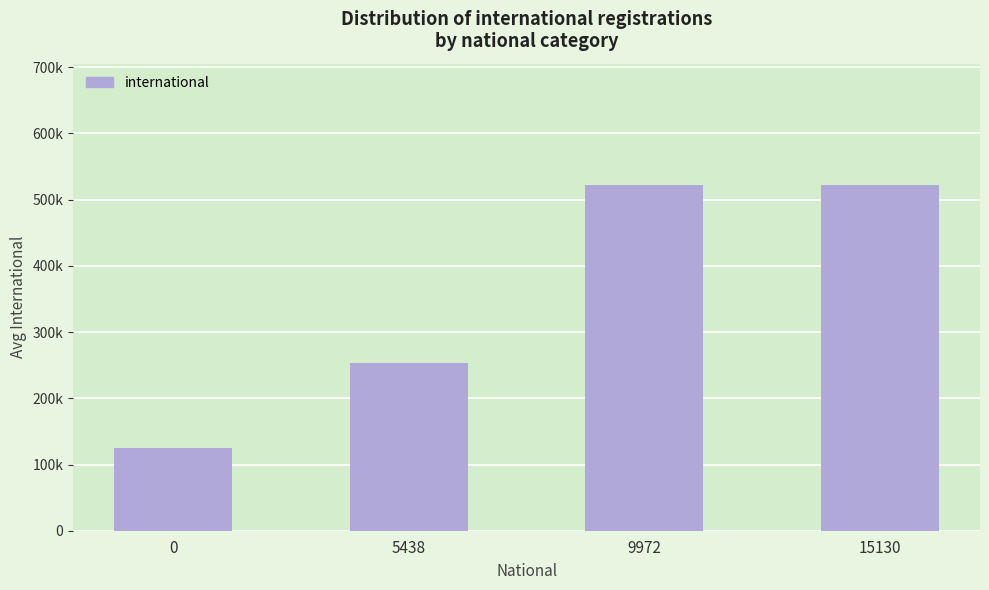

What is the ratio of the value at 0 to the value at 15130?

0.2